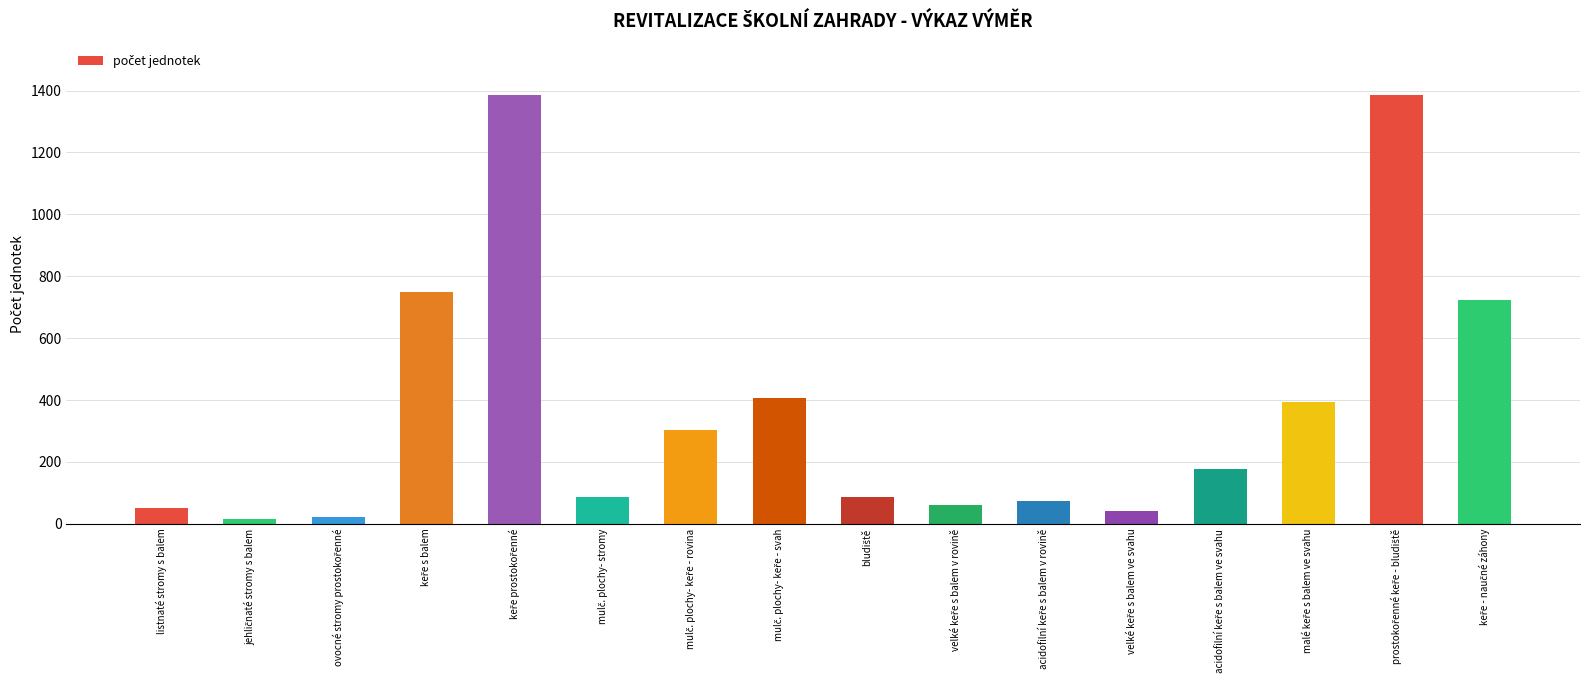

What is the average value?

373